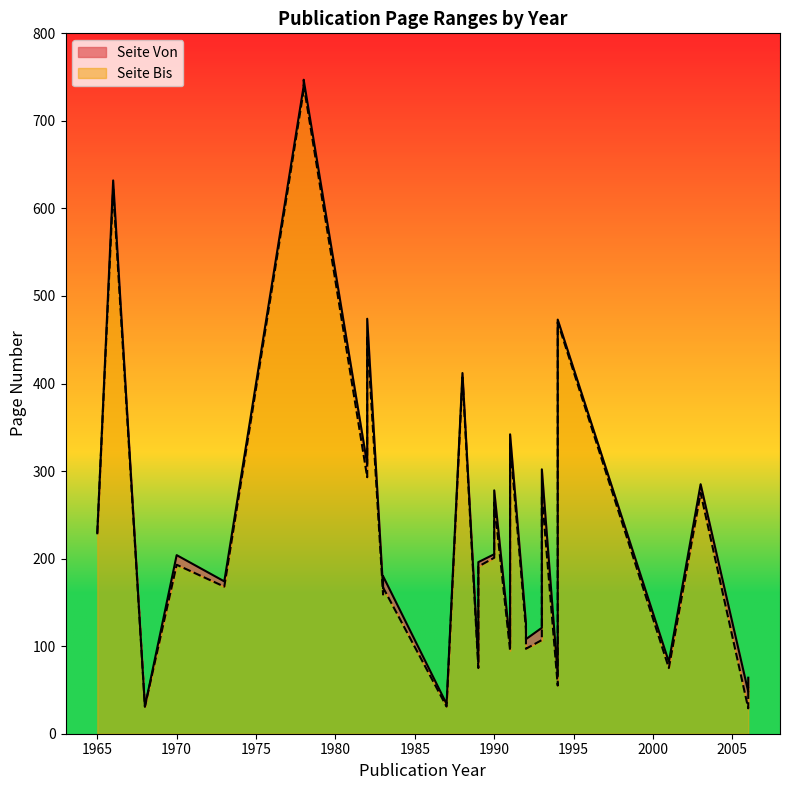

The value of Seite Von at 1993 is 107. True or false?

True